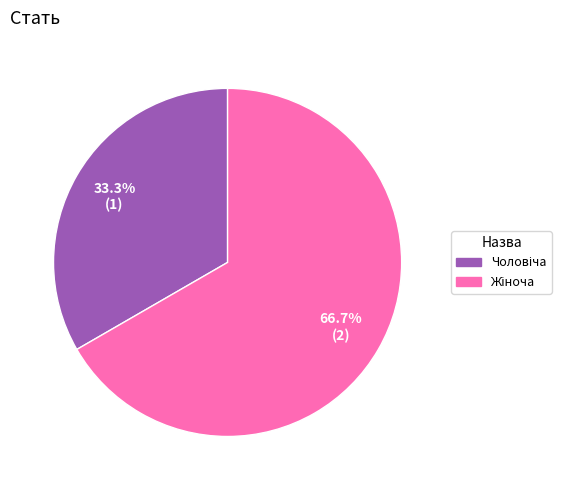

Count the number of slices in the pie.

2